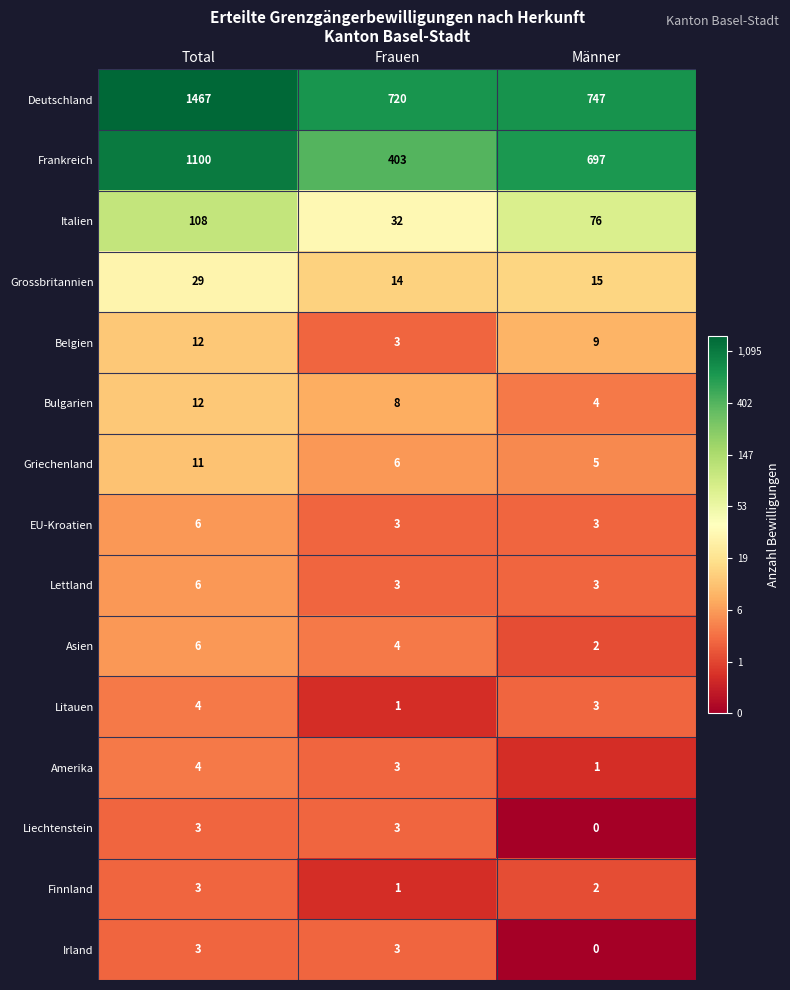

At which category is the sum across all series the highest?

Total